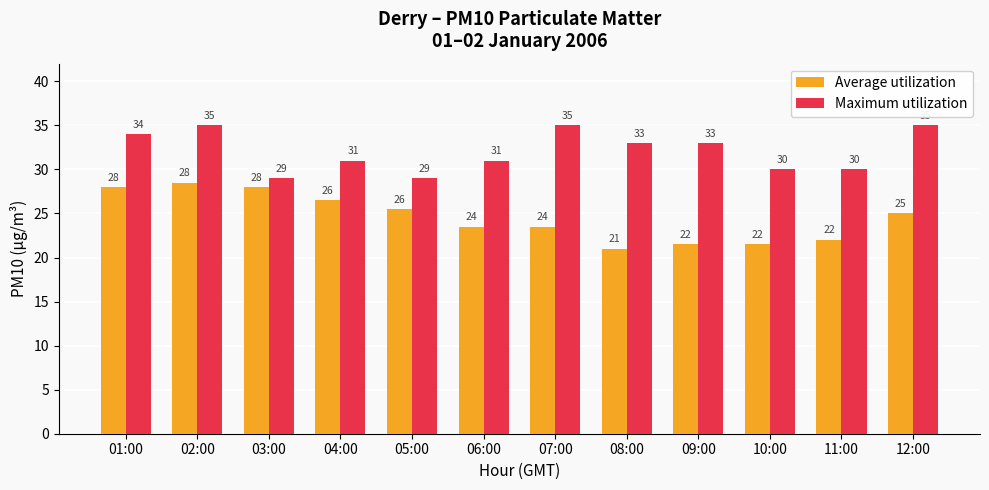

What is the difference between the maximum and minimum values in the Average utilization series?

7.5